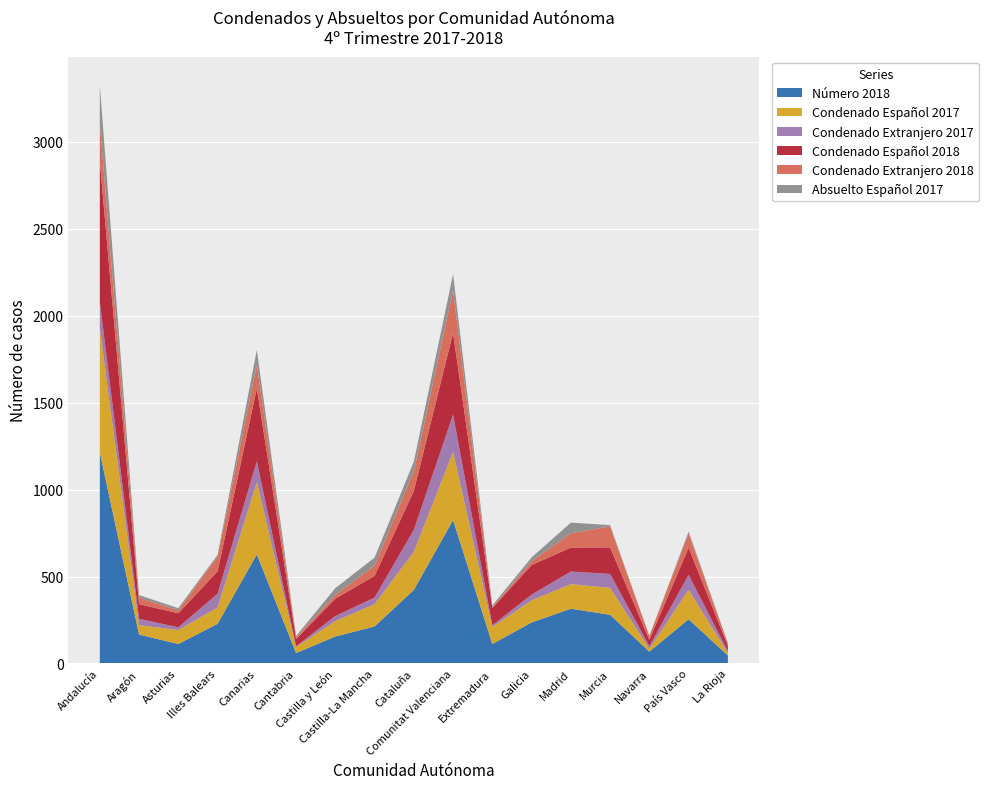

Reading right to left, extract all data points from this chart.

Número 2018: 46	254	68	280	315	236	112	825	423	213	155	60	627	228	112	166	1214
Condenado Español 2017: 14	170	17	155	141	127	98	392	219	128	89	35	416	94	80	55	714
Condenado Extranjero 2017: 11	86	14	80	73	33	10	214	127	38	29	4	120	79	16	36	151
Condenado Español 2018: 31	156	37	153	138	170	99	471	224	125	100	41	420	129	81	84	812
Condenado Extranjero 2018: 14	81	22	121	82	22	6	244	112	60	21	11	135	86	16	37	214
Absuelto Español 2017: 2	12	0	7	61	22	9	94	56	45	39	7	86	9	13	15	220